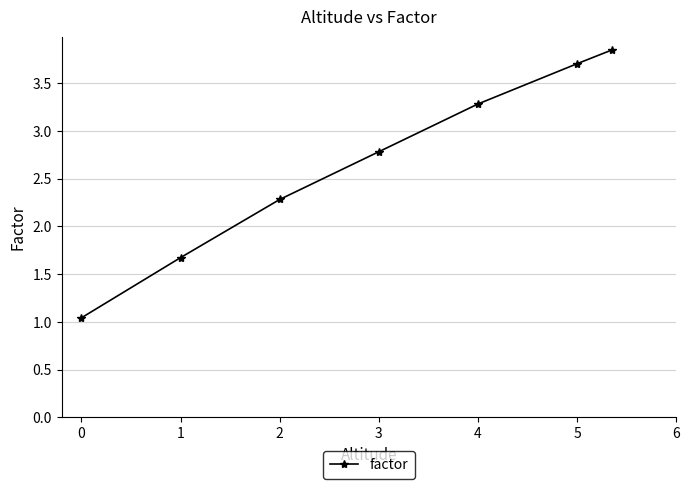

What is the difference between the maximum and minimum values?

2.8